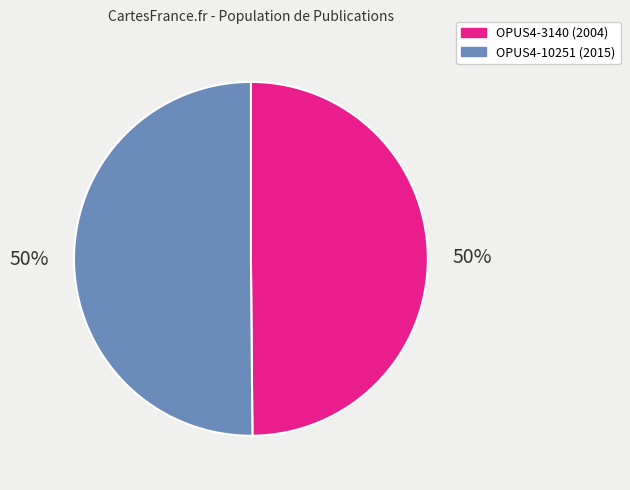

Is it true that OPUS4-10251 is 50% of the pie?

True